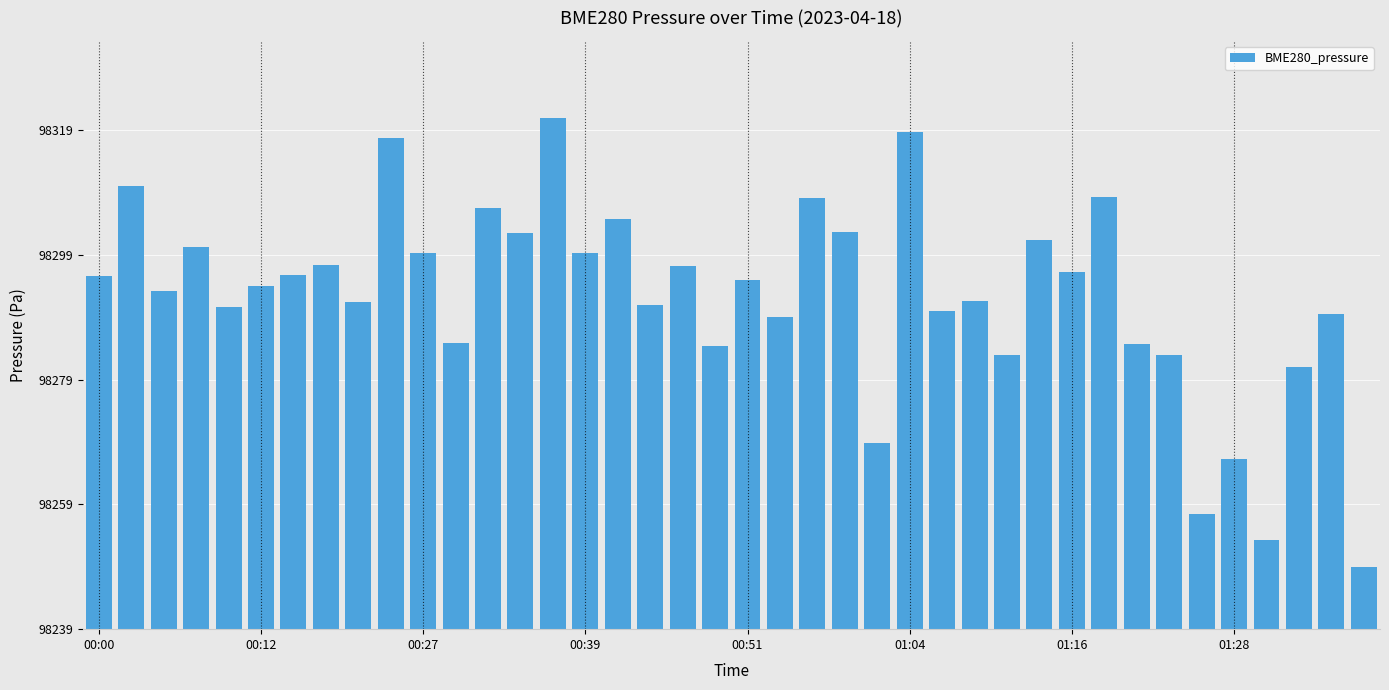

Reading right to left, extract all data points from this chart.

10.0	50.4	42.0	14.3	27.3	18.5	43.9	45.6	69.3	57.2	62.4	44.0	52.6	50.9	79.6	29.8	63.7	69.2	50.1	56.0	45.4	58.2	51.9	65.8	60.3	82.0	63.4	67.6	45.8	60.2	78.7	52.4	58.4	56.7	55.0	51.6	61.2	54.2	71.0	56.6